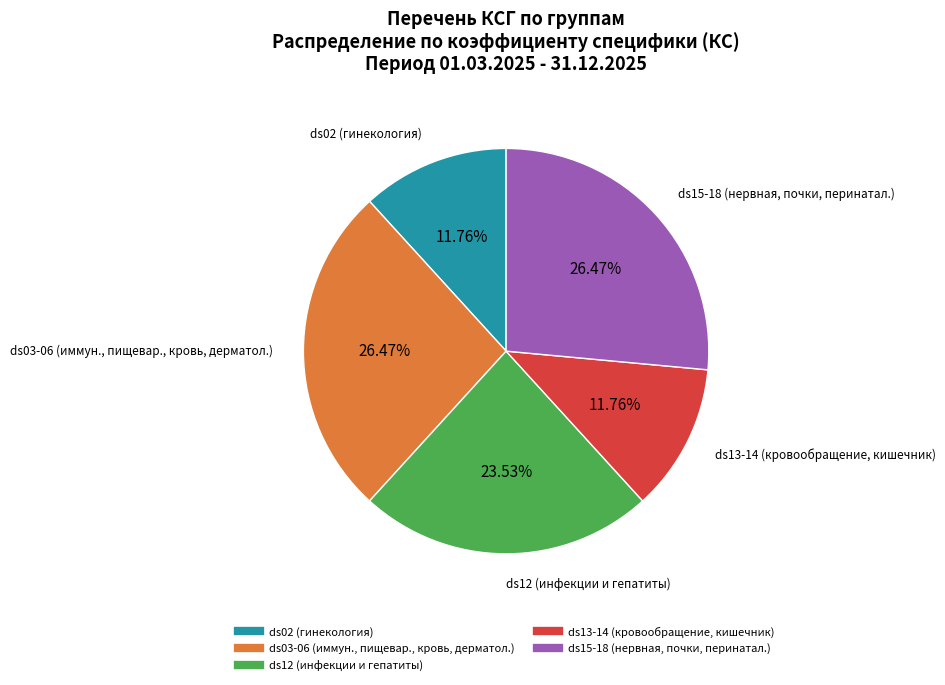

Is there any slice that represents more than half of the pie?

No